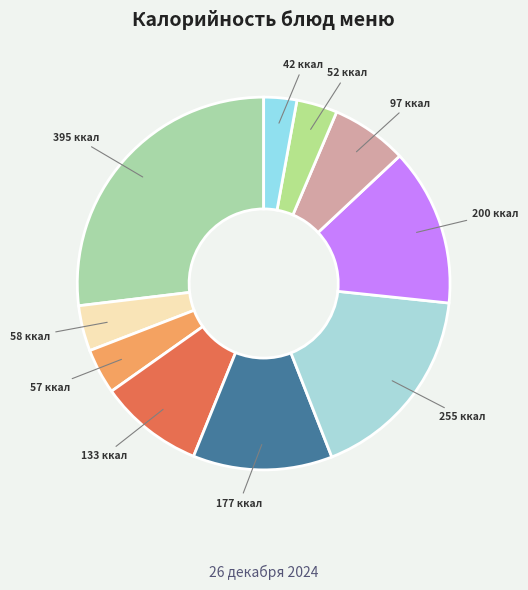

How many slices are in this pie chart?

10